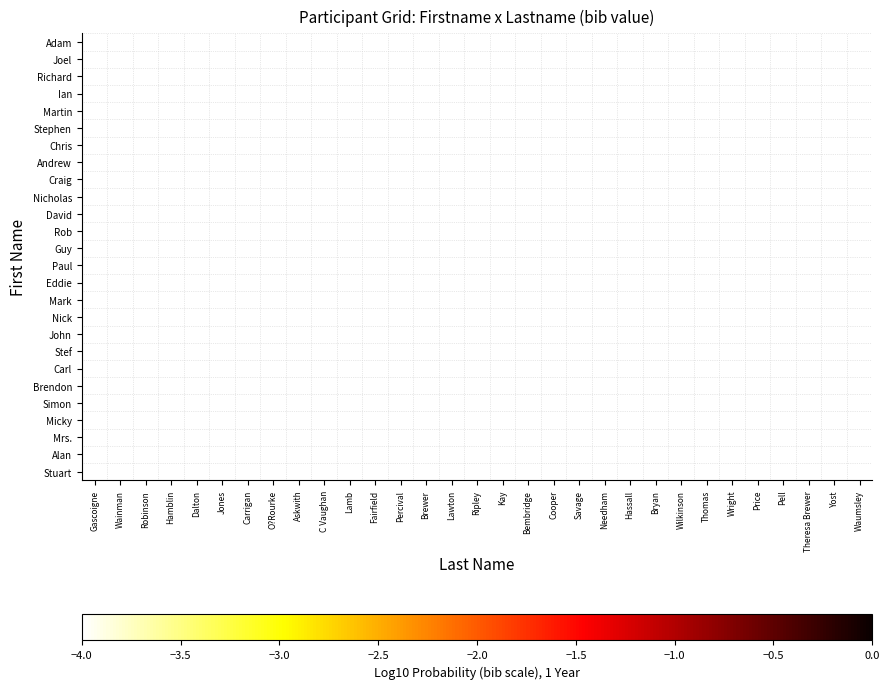

Count the number of data series in this chart.

26